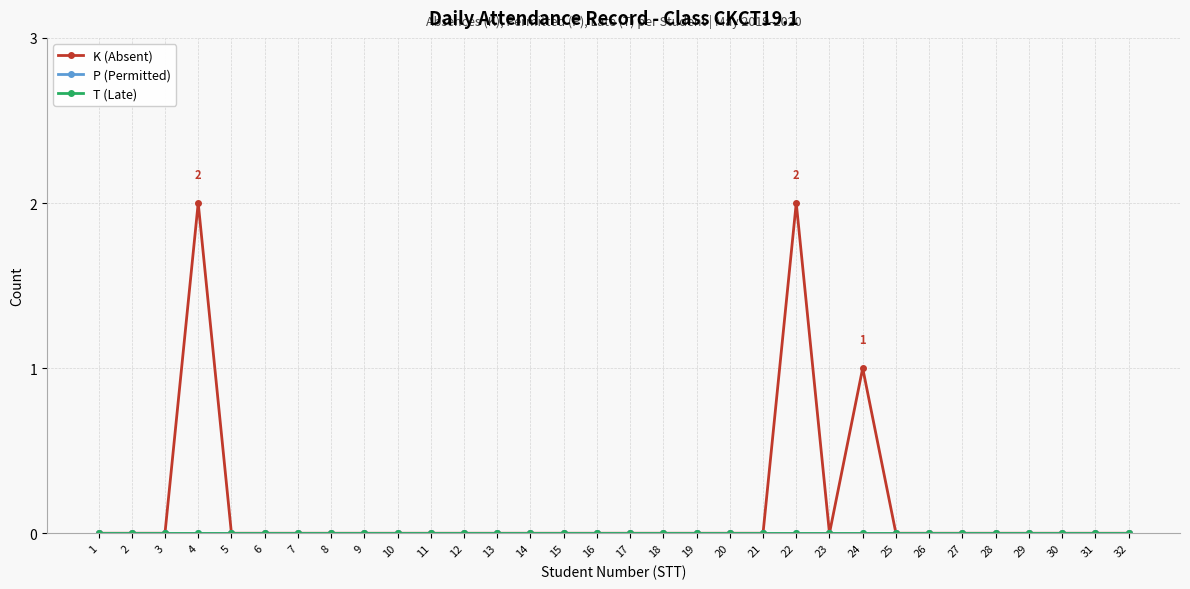

Which category has the highest value across all series?

4